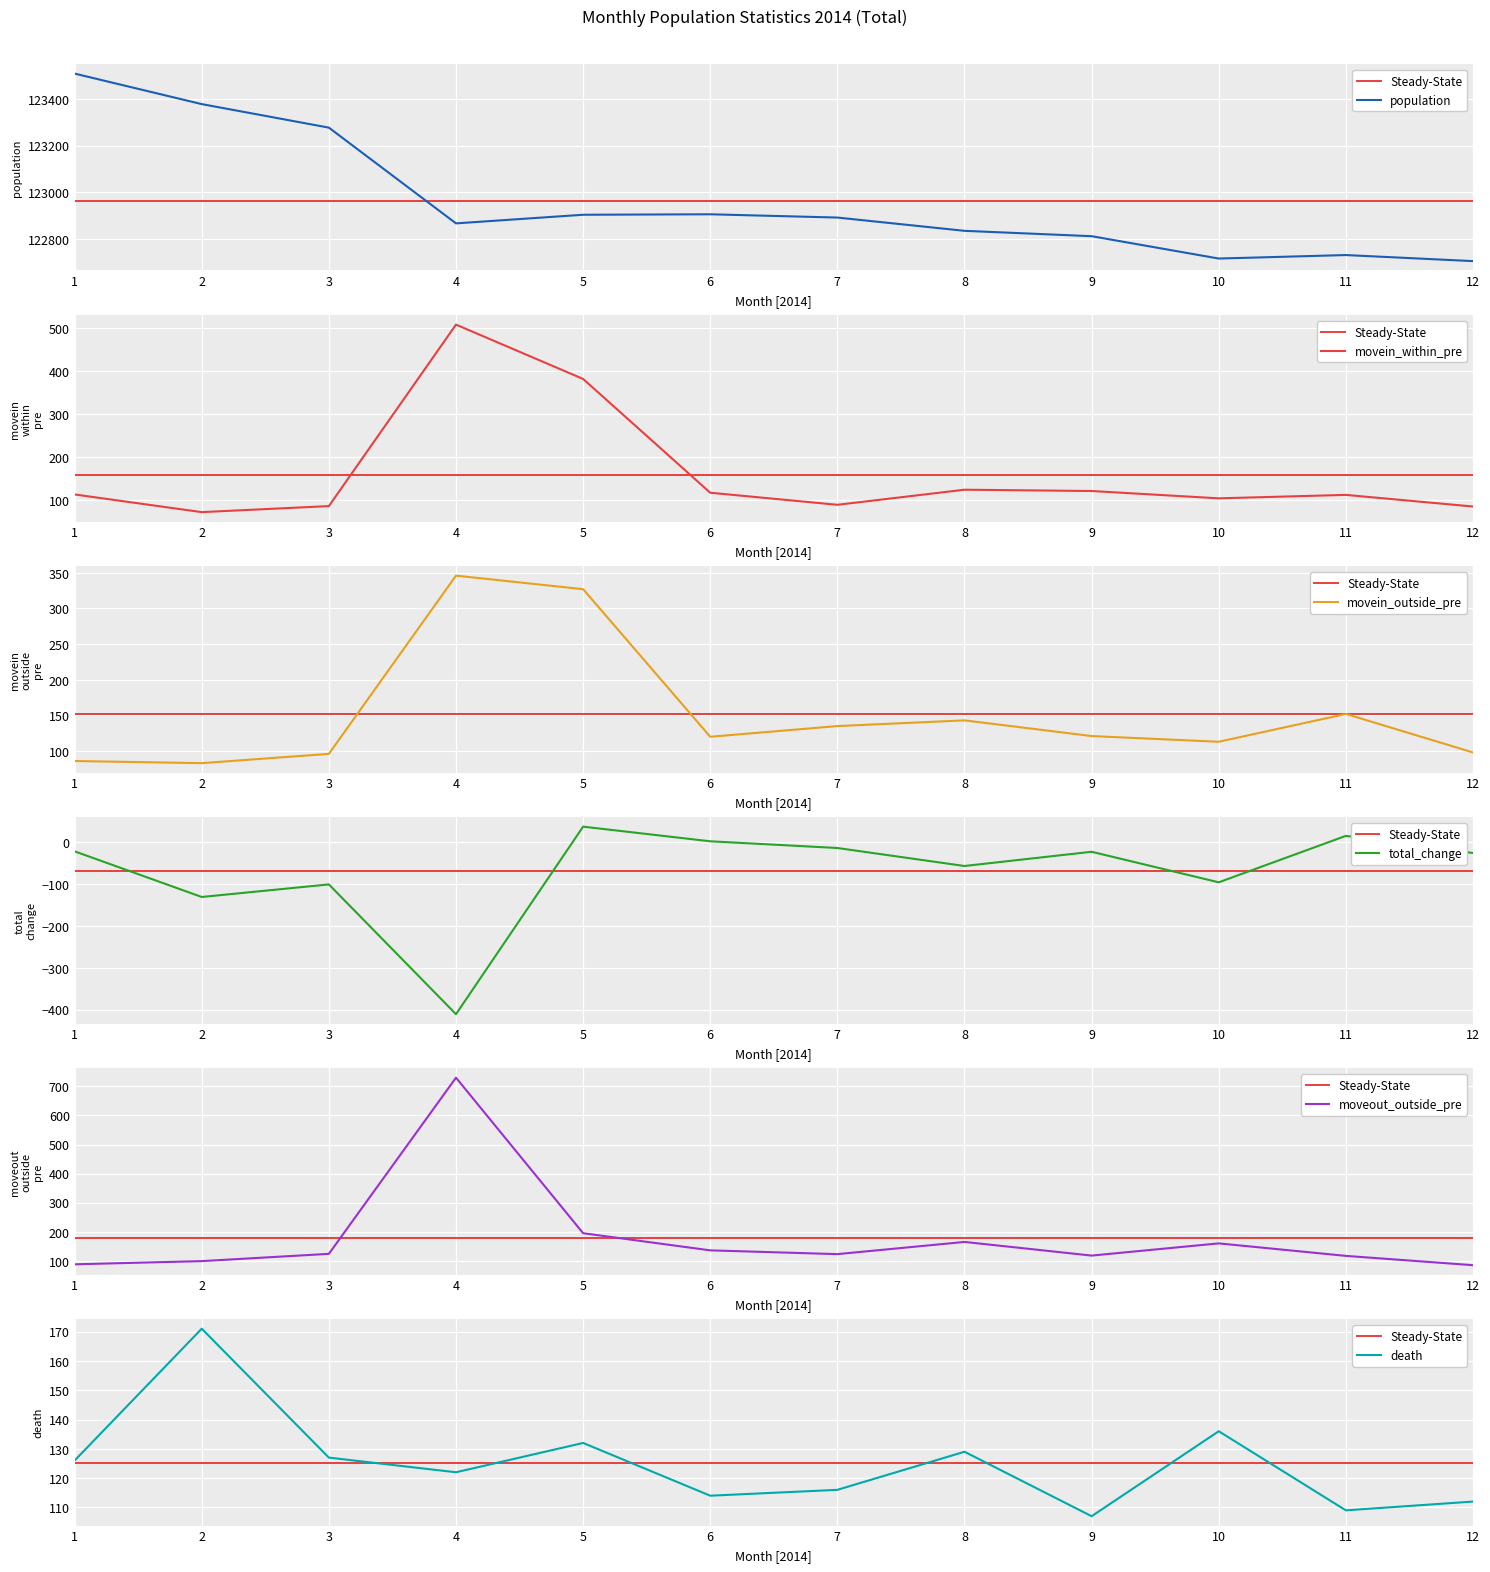

What is the total value across all series at 5?

123976